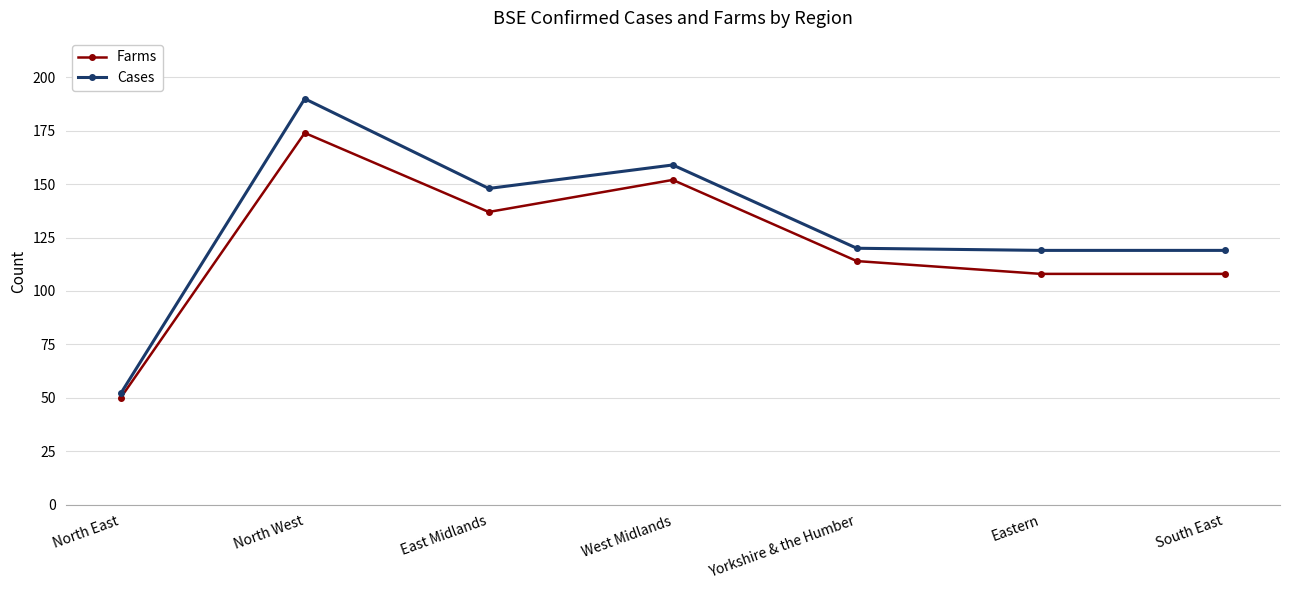

How many lines are shown in the chart?

2